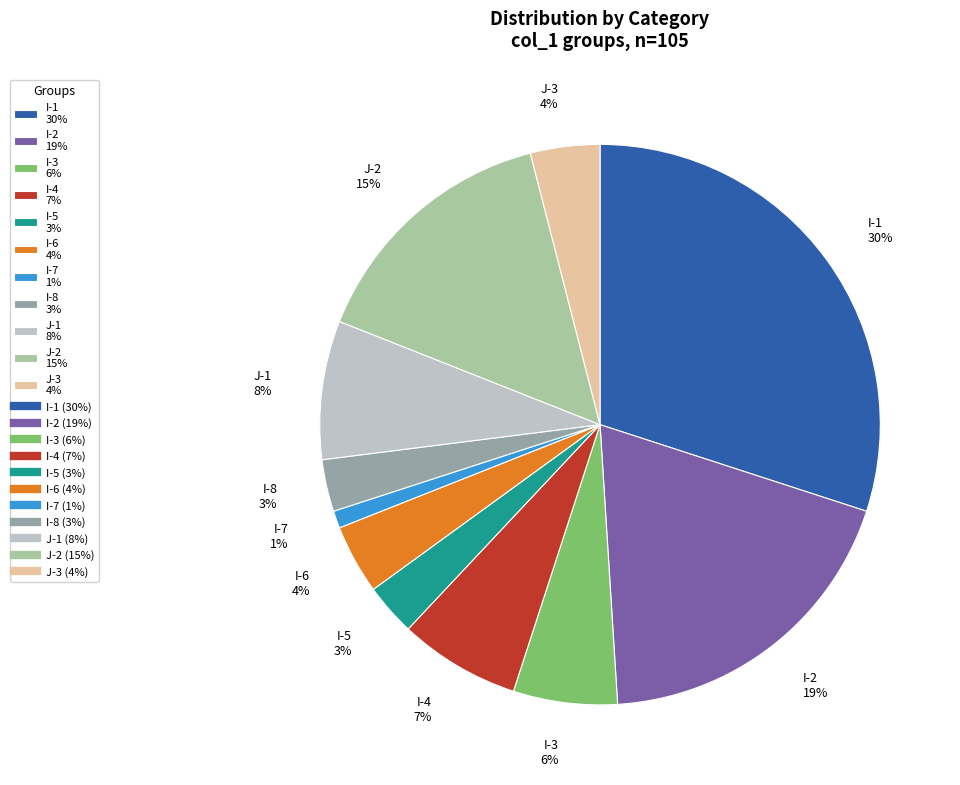

To the nearest percent, what percentage of the pie is J-1?

8%